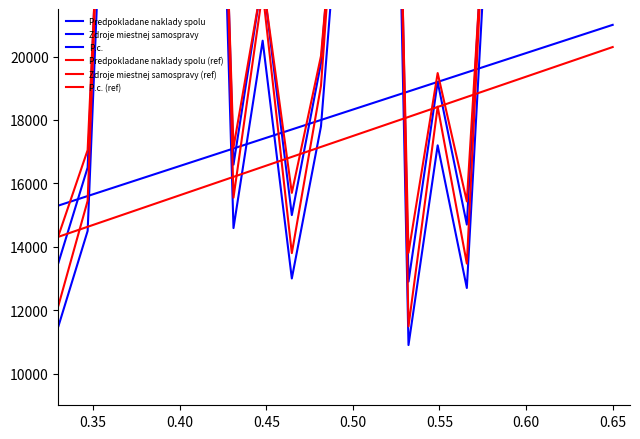

What is the maximum value for P.c.?

21000.0